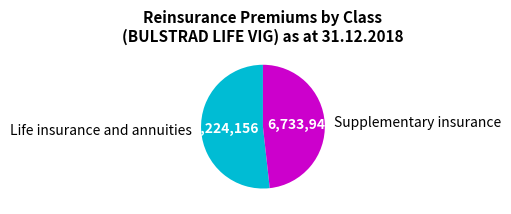

What is the smallest slice in the pie chart?

Supplementary insurance